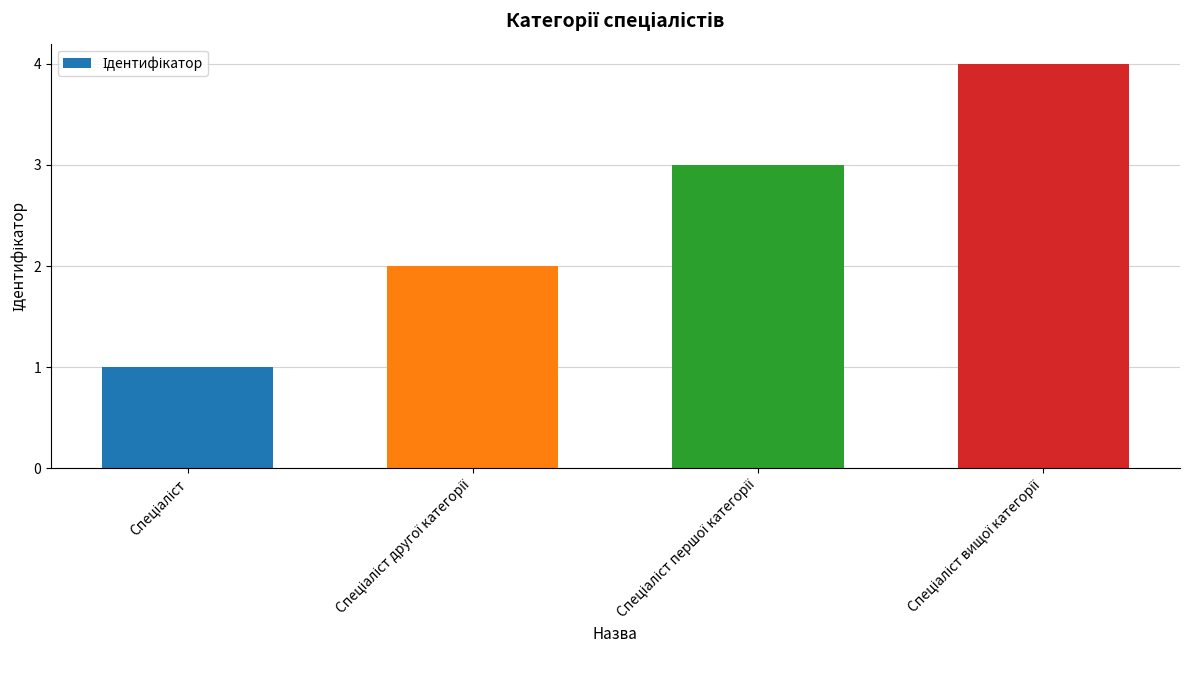

What is the sum of all values?

10